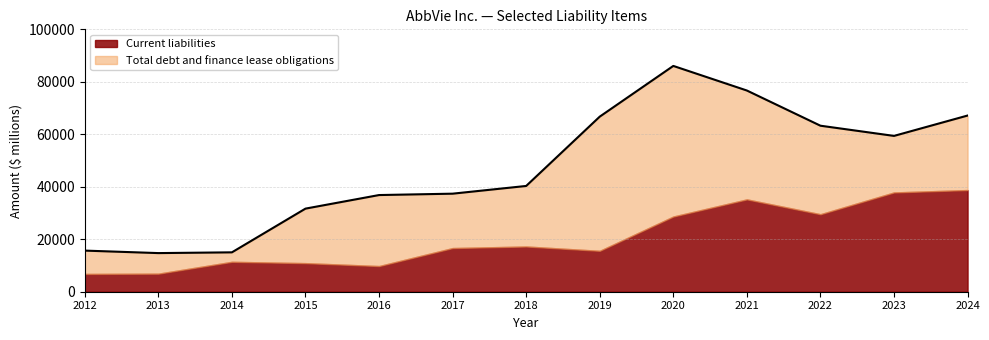

The chart shows a value of 37368 at 2017. True or false?

True